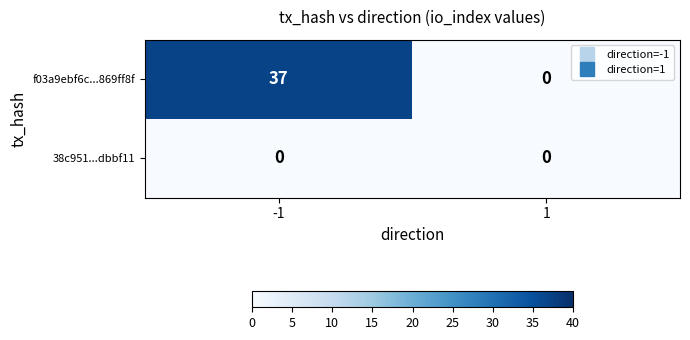

Between -1 and 1, which series saw the biggest shift?

f03a9ebf6c...869ff8f